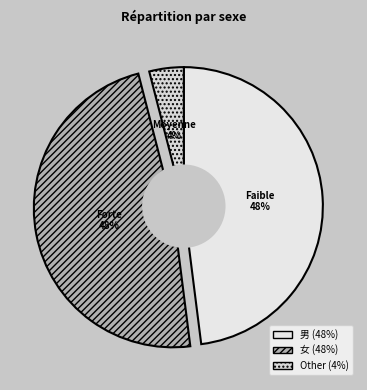

How many segments does this pie chart have?

3